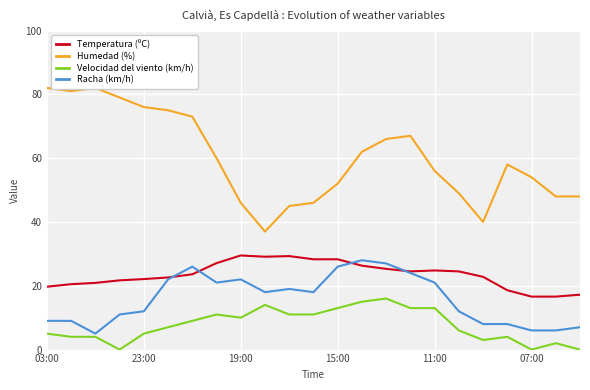

Which series has the widest spread of values?

Humedad (%)